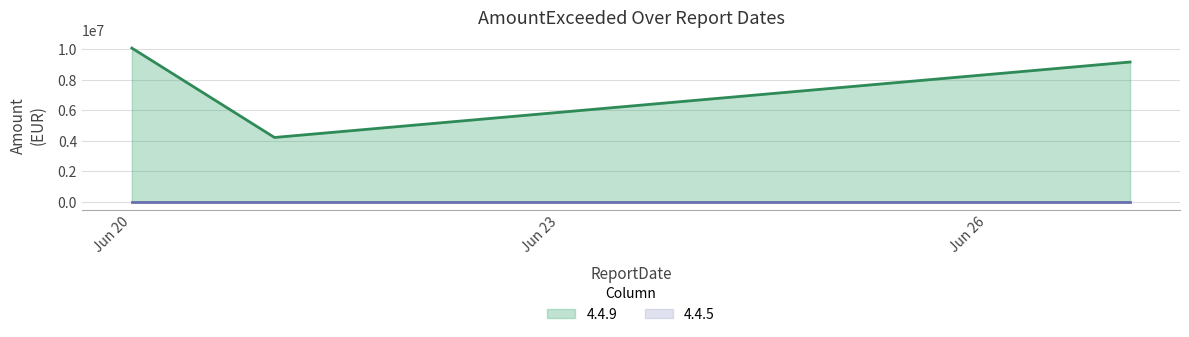

At which category does the chart reach its minimum across all series?

2024-06-21